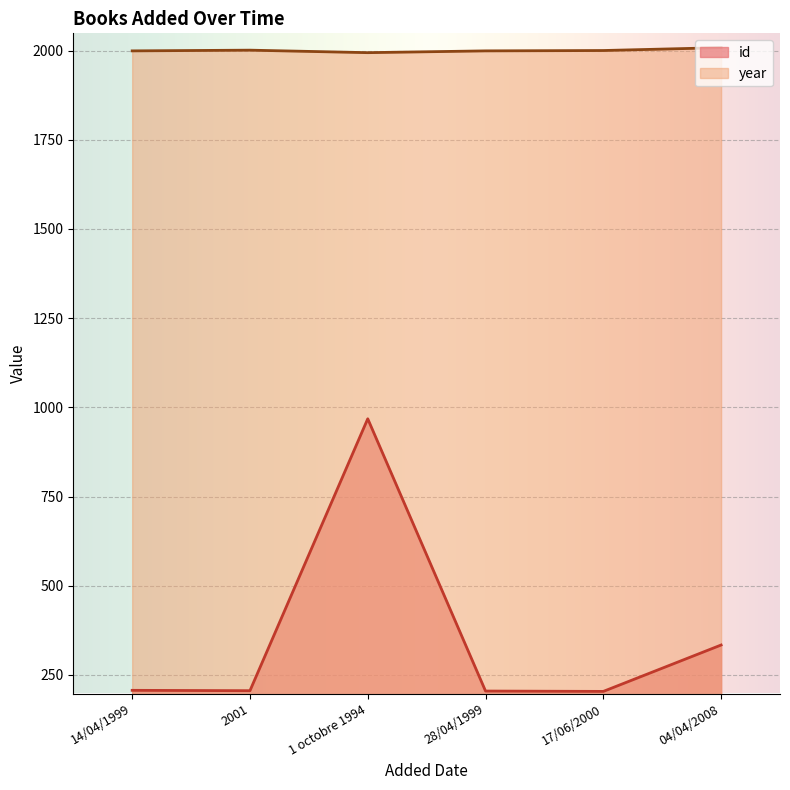

Between 14/04/1999 and 17/06/2000, which series saw the biggest shift?

id